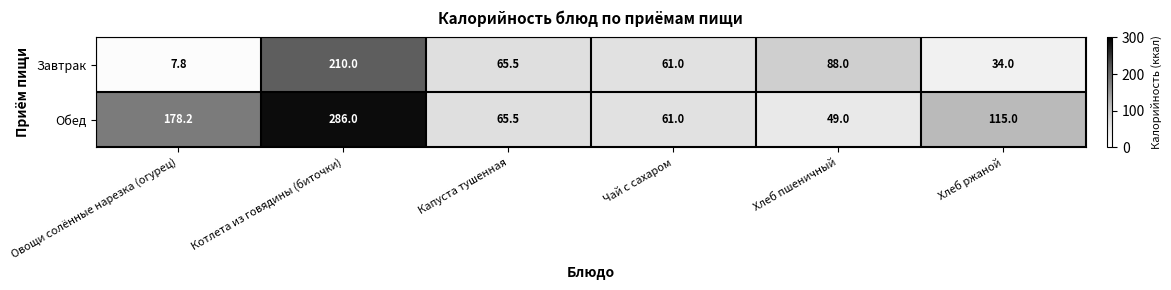

Reading right to left, extract all data points from this chart.

Завтрак: Хлеб ржаной=34.0	Хлеб пшеничный=88.0	Чай с сахаром=61.0	Капуста тушенная=65.5	Котлета из говядины (биточки)=210.0	Овощи солённые нарезка (огурец)=7.8
Обед: Хлеб ржаной=115.0	Хлеб пшеничный=49.0	Чай с сахаром=61.0	Капуста тушенная=65.5	Котлета из говядины (биточки)=286.0	Овощи солённые нарезка (огурец)=178.2